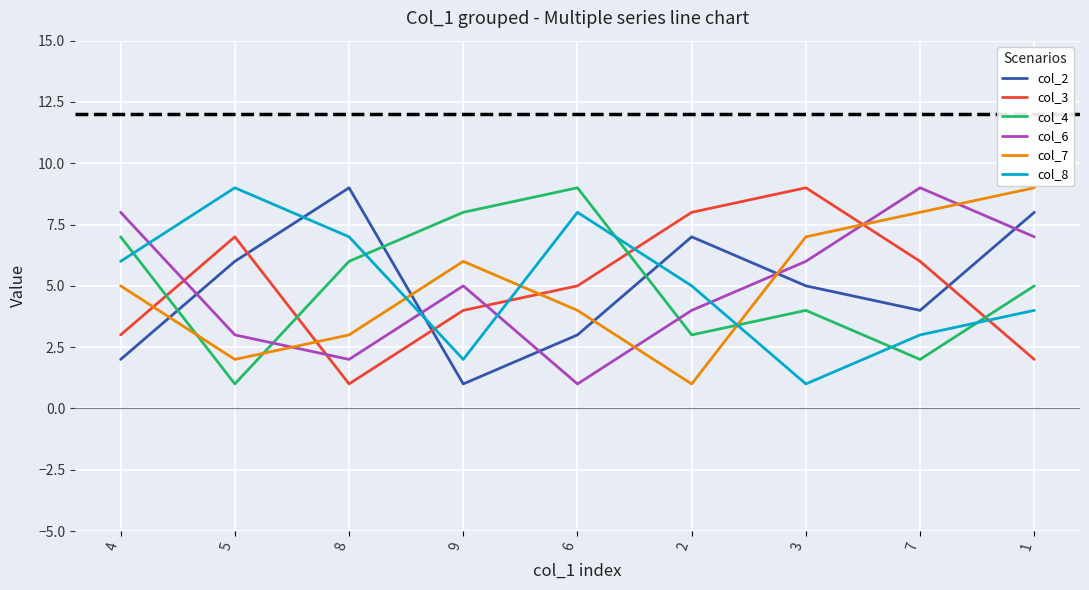

What is the maximum value shown in the chart?

9